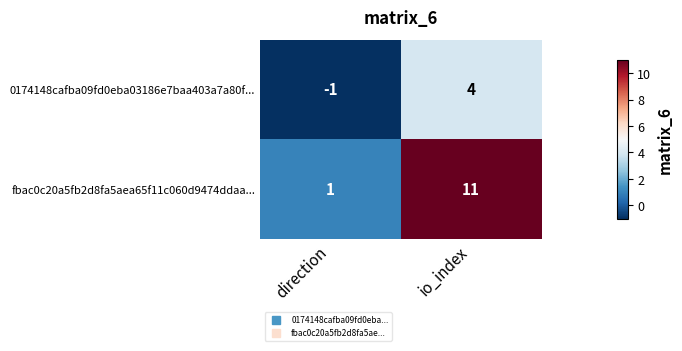

At how many categories does at least one series exceed 0?

2